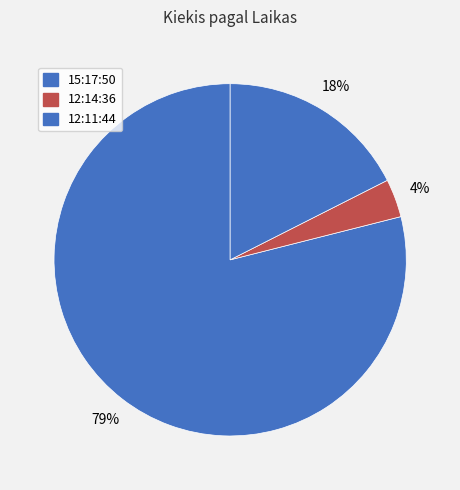

How many slices are in this pie chart?

3